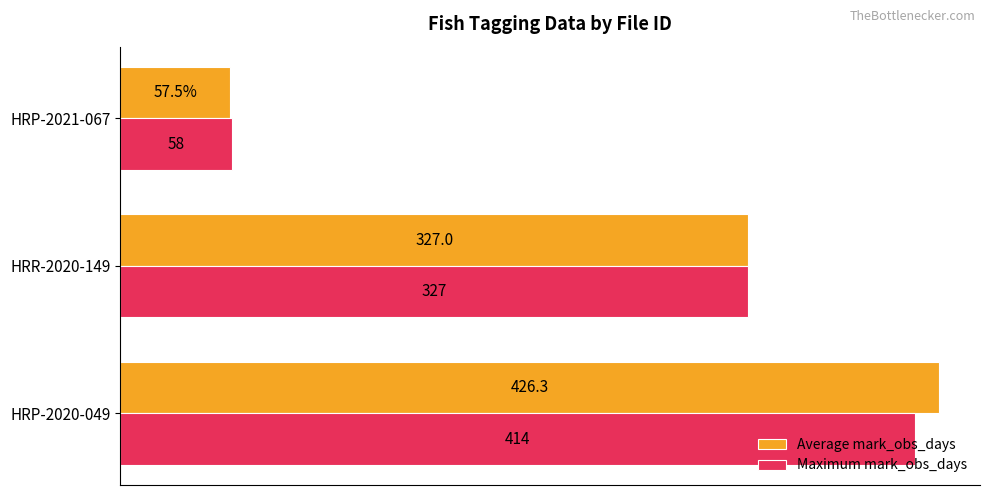

At which label is Average mark_obs_days closest to 241?

HRR-2020-149